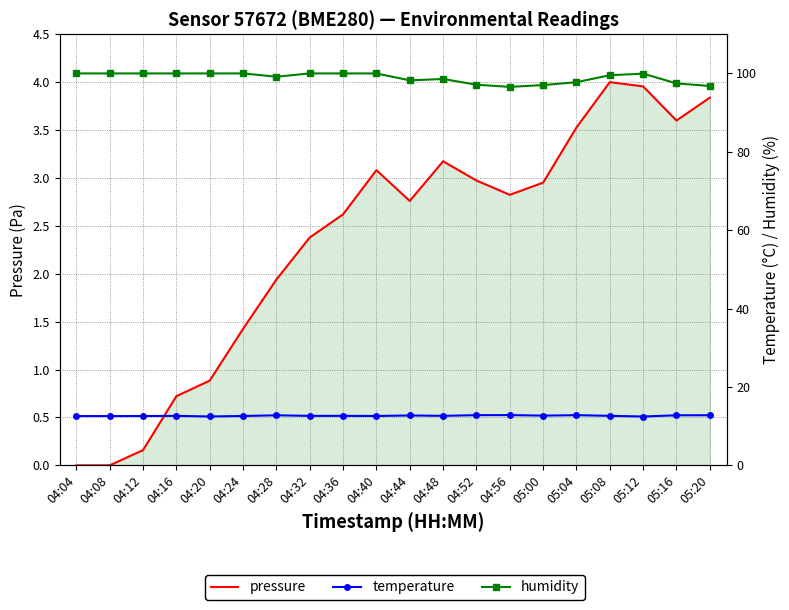

The pressure series shows 1.5 at 04:32. True or false?

False